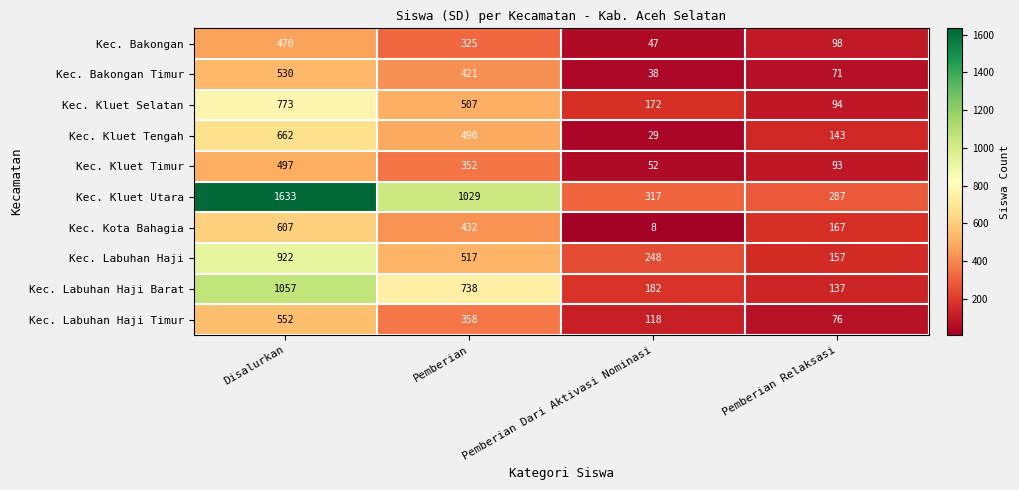

Between Pemberian and Pemberian Relaksasi, which series saw the biggest shift?

Kec. Kluet Utara